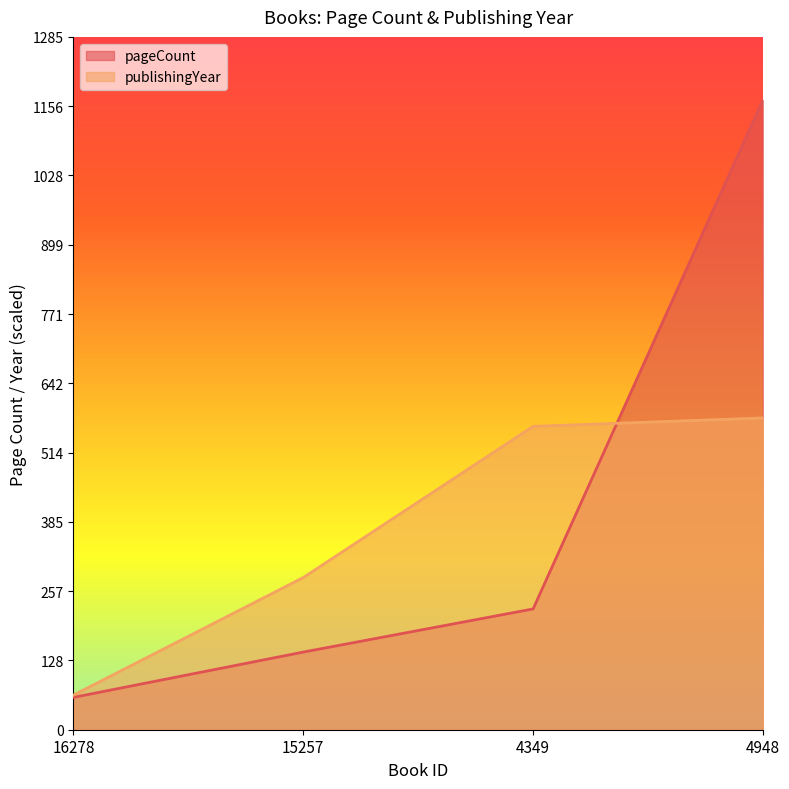

What is the lowest value of the publishingYear series?

64.2